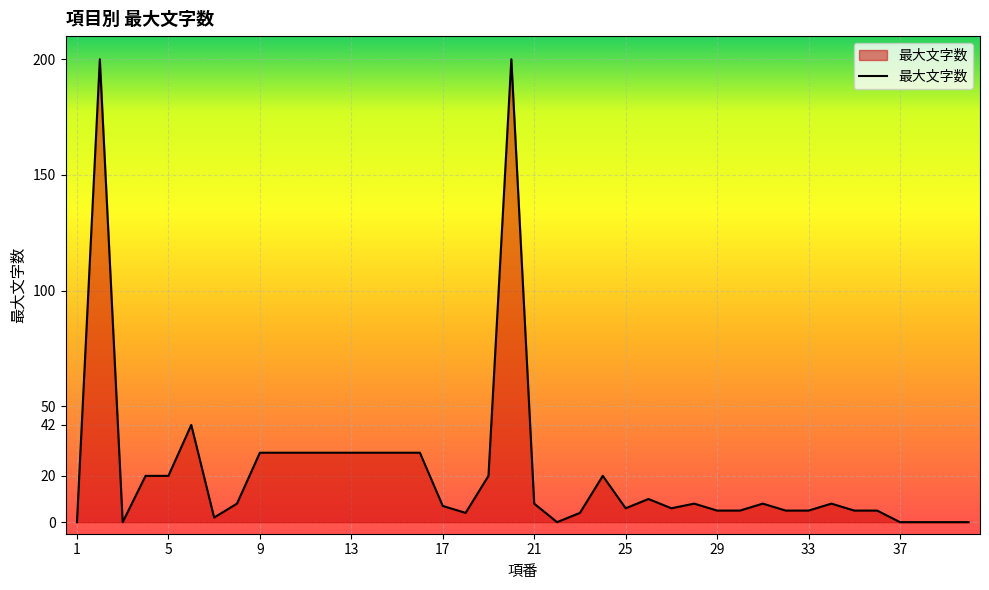

What is the difference between the maximum and minimum values?

200